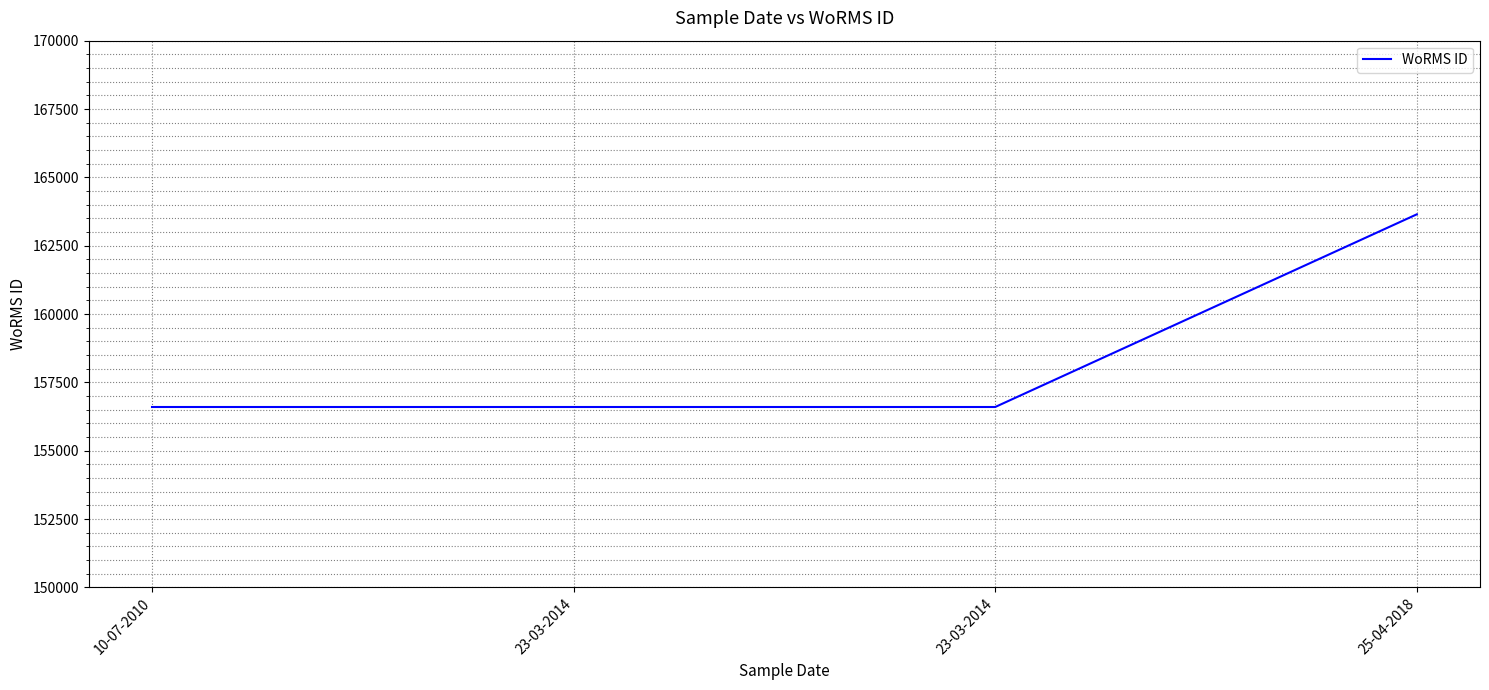

List the labels in order of value, smallest first.

10-07-2010, 23-03-2014, 23-03-2014, 25-04-2018